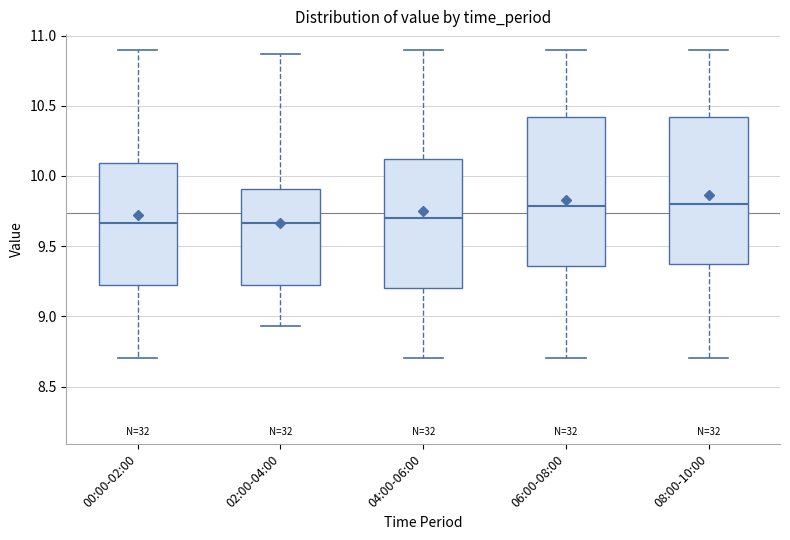

Reading left to right, transcribe this box plot: for each box, give where its median line is, the range the box spans, and where its two whiskers end, as read against the y-axis. The values are not printed on the chart, so give them approximately, as read against the axis.

00:00-02:00: median 9.65, box 9.20 to 10.10, whiskers 8.70 to 10.90
02:00-04:00: median 9.65, box 9.20 to 9.90, whiskers 8.95 to 10.85
04:00-06:00: median 9.70, box 9.20 to 10.10, whiskers 8.70 to 10.90
06:00-08:00: median 9.80, box 9.35 to 10.40, whiskers 8.70 to 10.90
08:00-10:00: median 9.80, box 9.35 to 10.40, whiskers 8.70 to 10.90